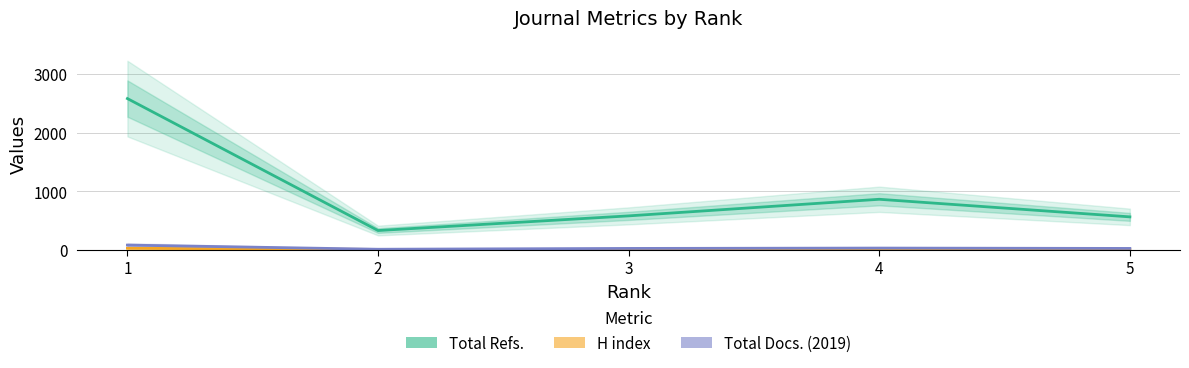

Which category has the lowest value in the Total Refs. series?

2